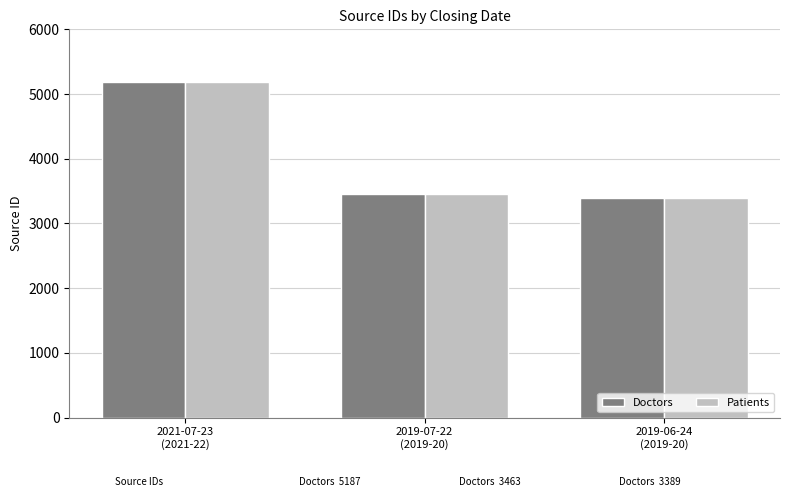

Does the chart contain stacked bars?

No